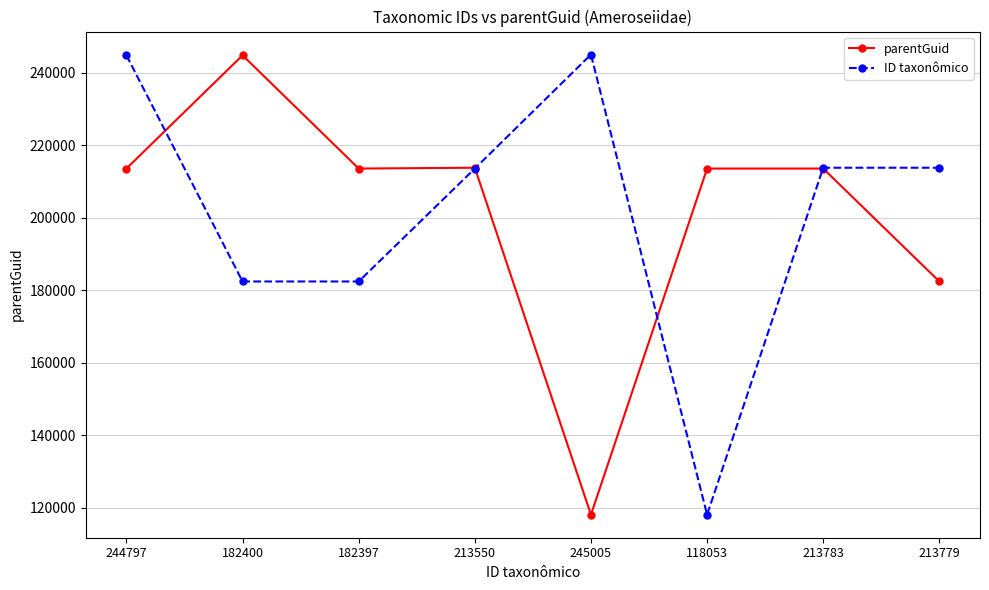

Which series changed the most between 244797 and 182397?

ID taxonômico